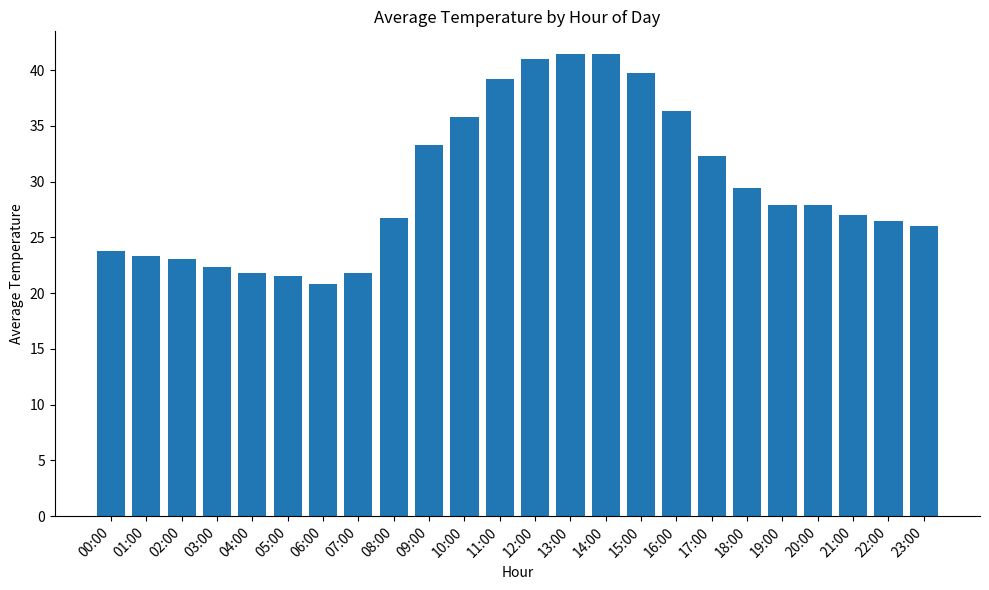

True or false: the data shows 23.1 at 02:00.

True